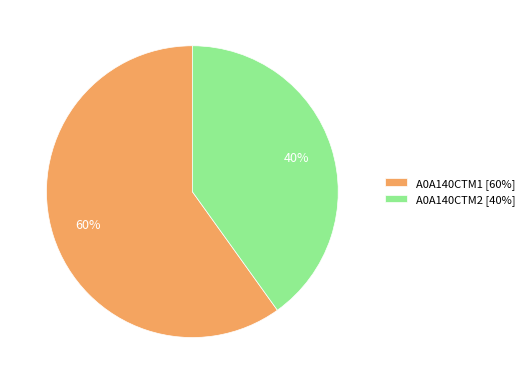

Is the sum of A0A140CTM1 and A0A140CTM2 greater than half?

Yes